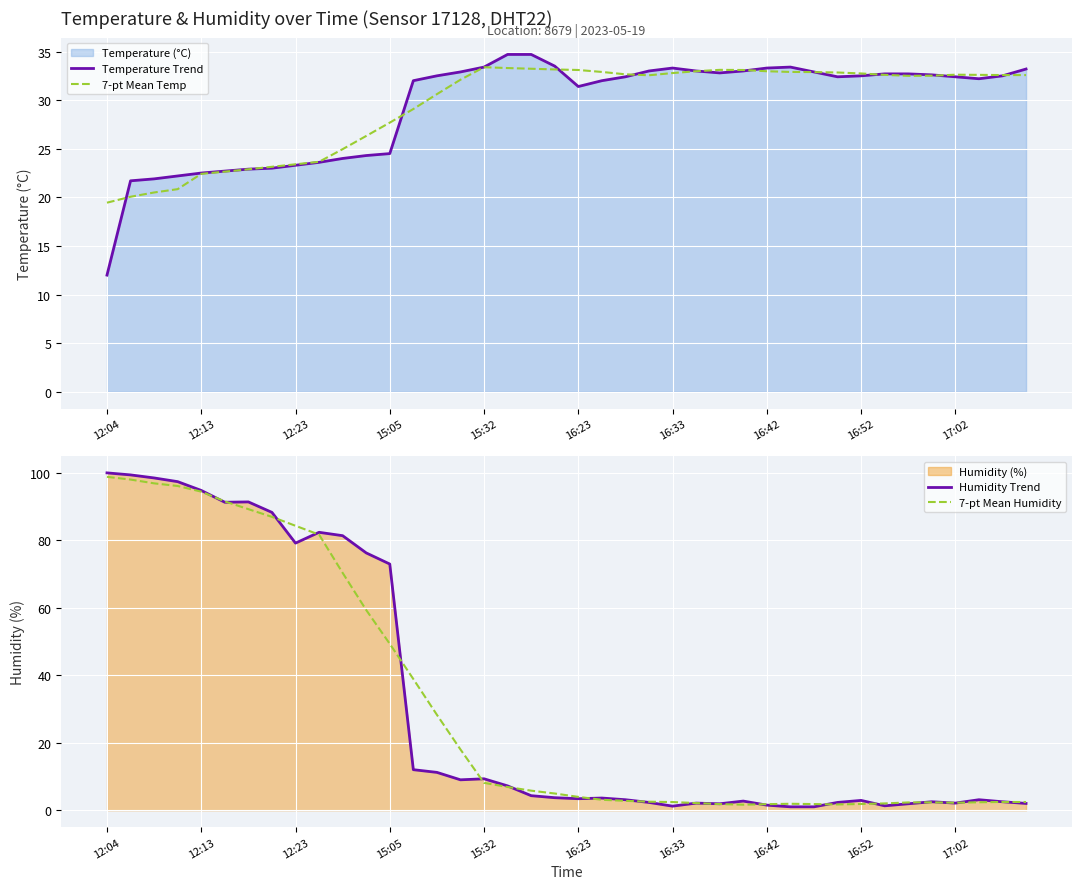

What is the maximum value for 7-pt Mean Humidity?

98.7